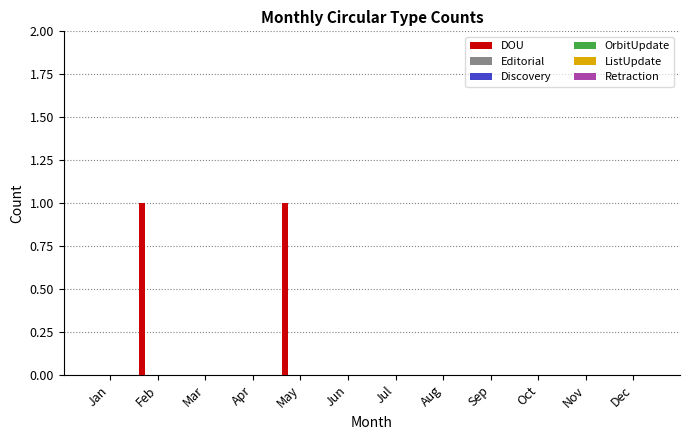

Are the bars horizontal?

No